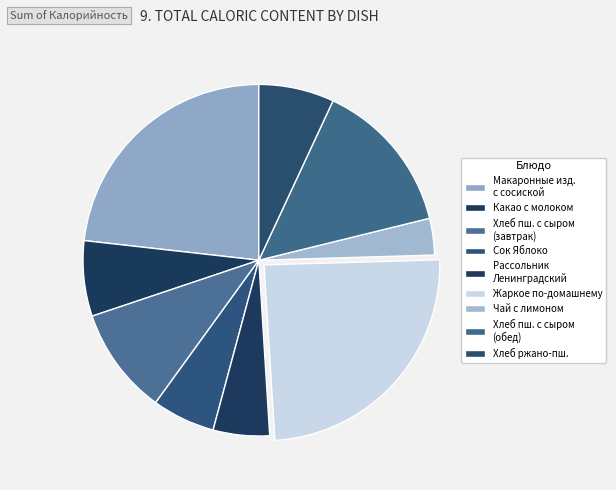

How many segments does this pie chart have?

9